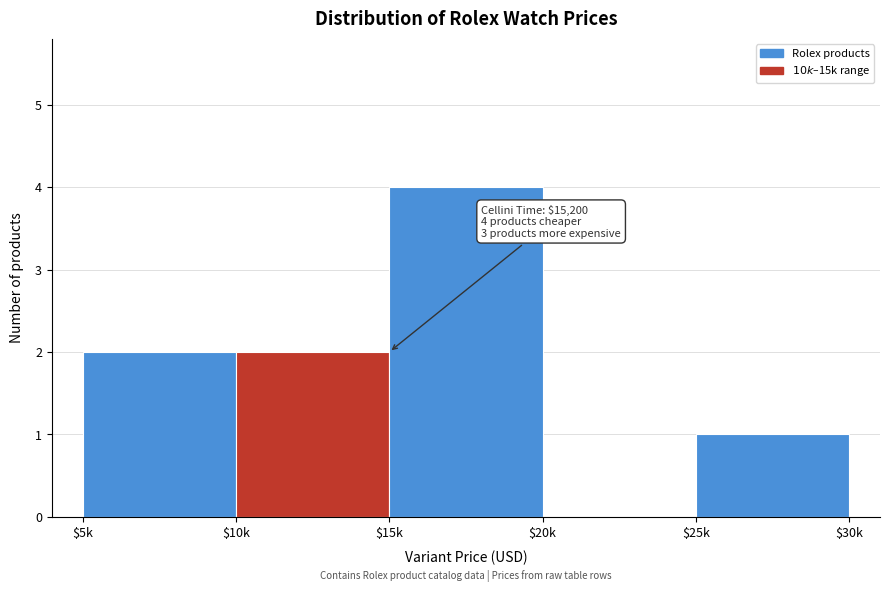

What is the maximum value shown in the chart?

4